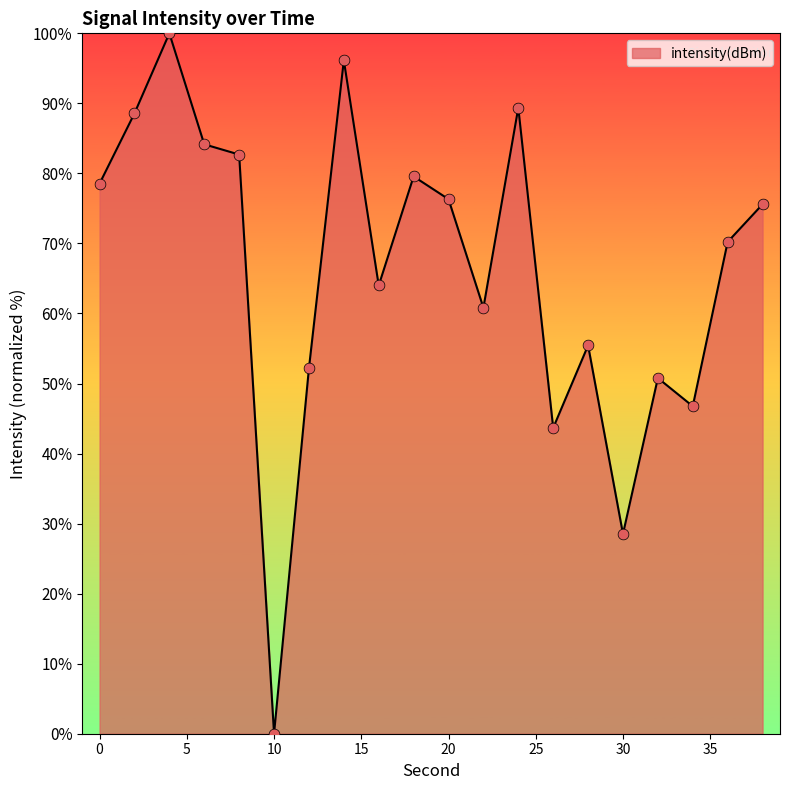

What is the greatest value displayed?

100.0